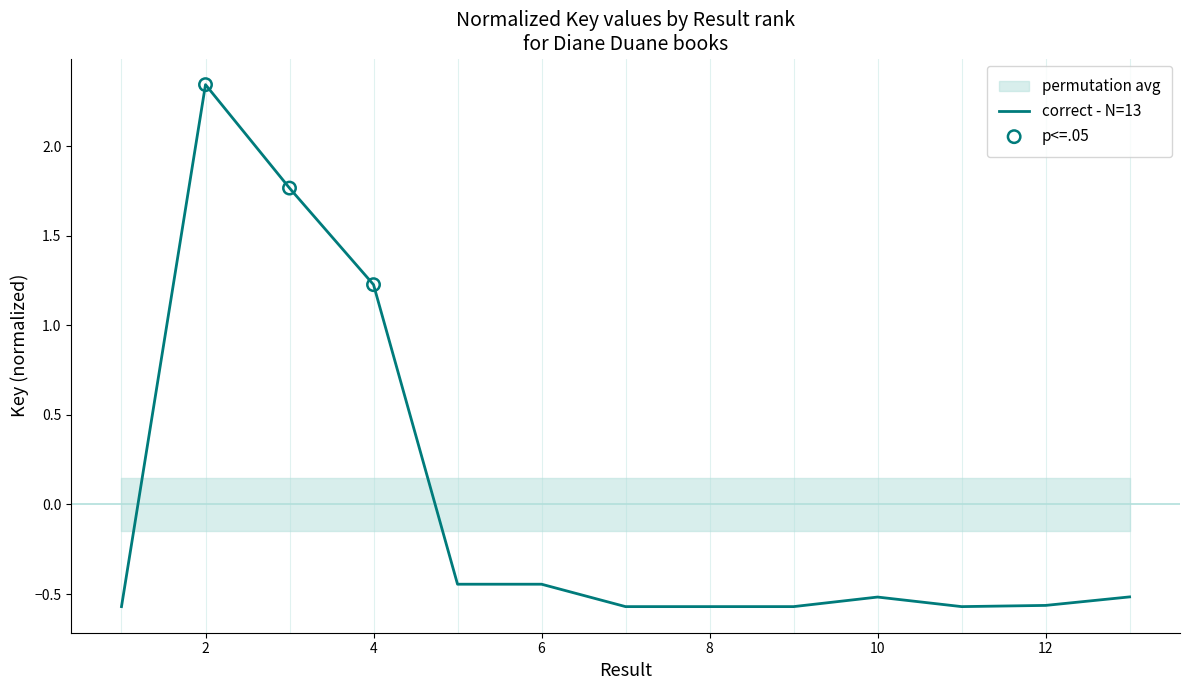

What is the change in value from 2 to 6?

-2.8